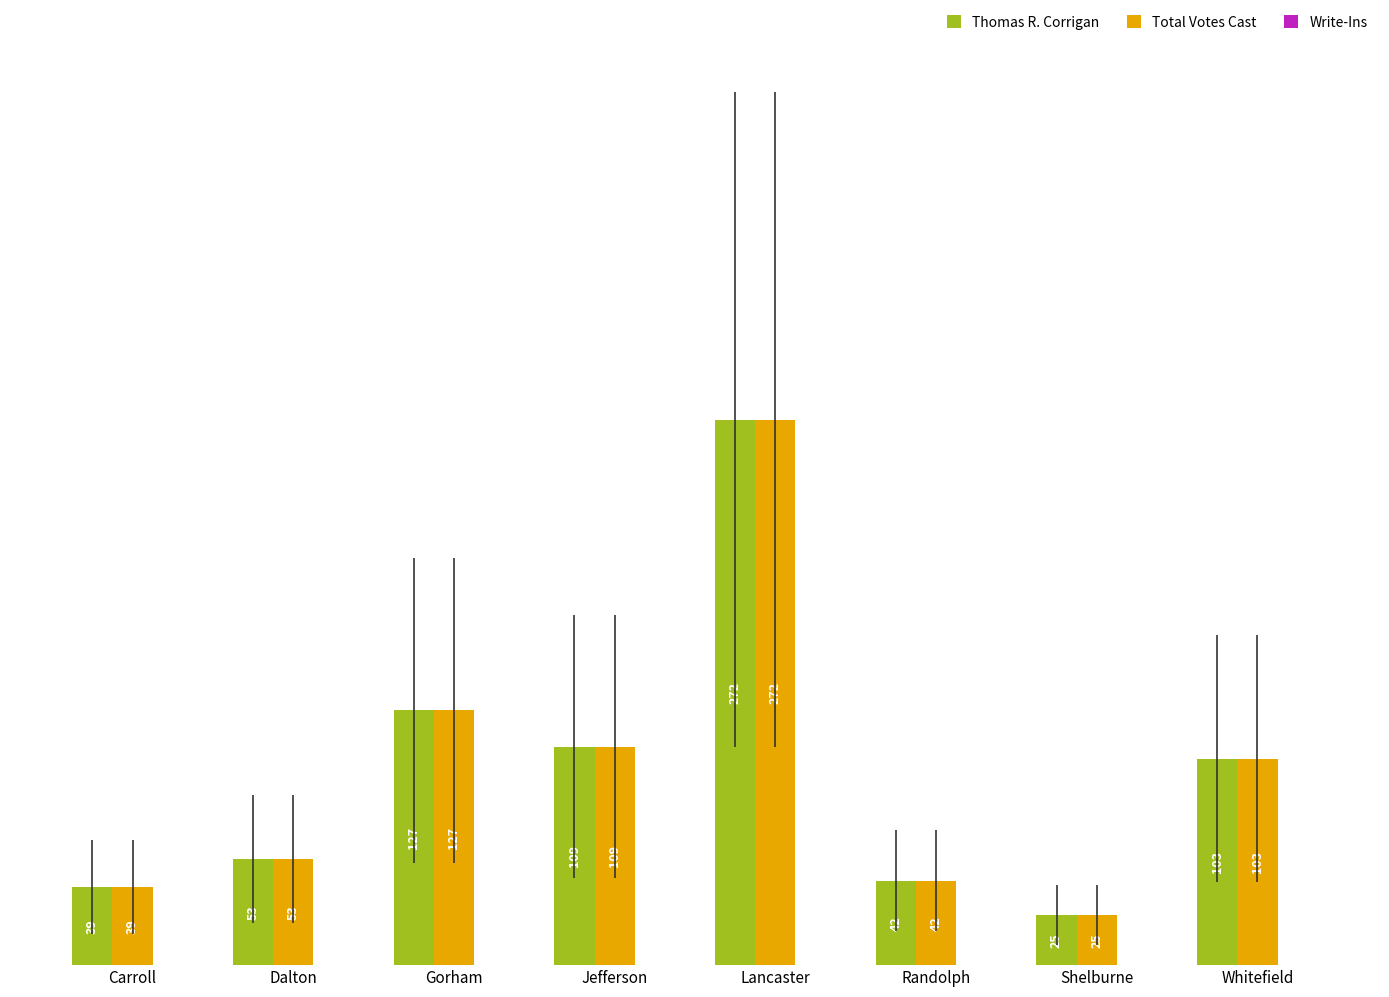

Which category has the highest value in the Total Votes Cast series?

Lancaster